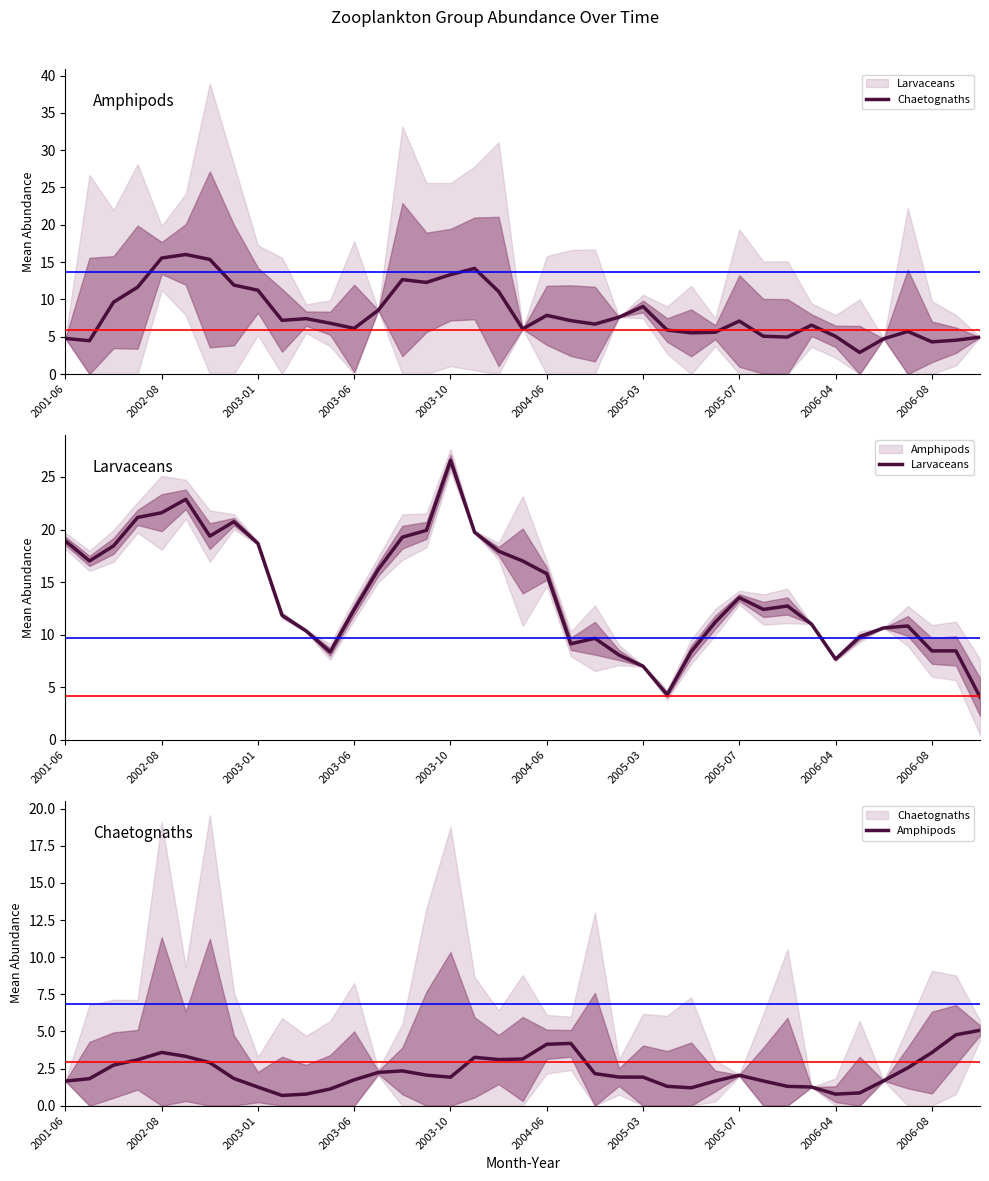

At 38, list the series in order from largest to smallest.

Amphipods, Chaetognaths, Larvaceans